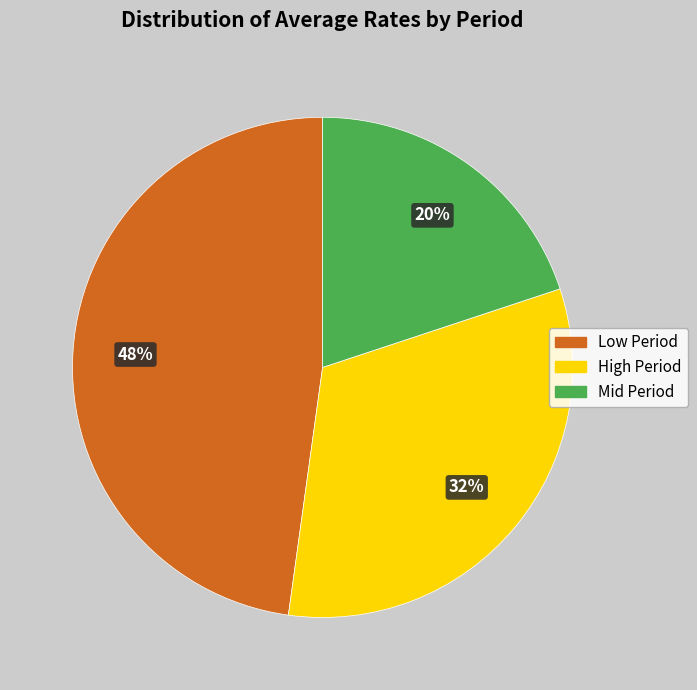

Is it true that High Period is 41% of the pie?

False